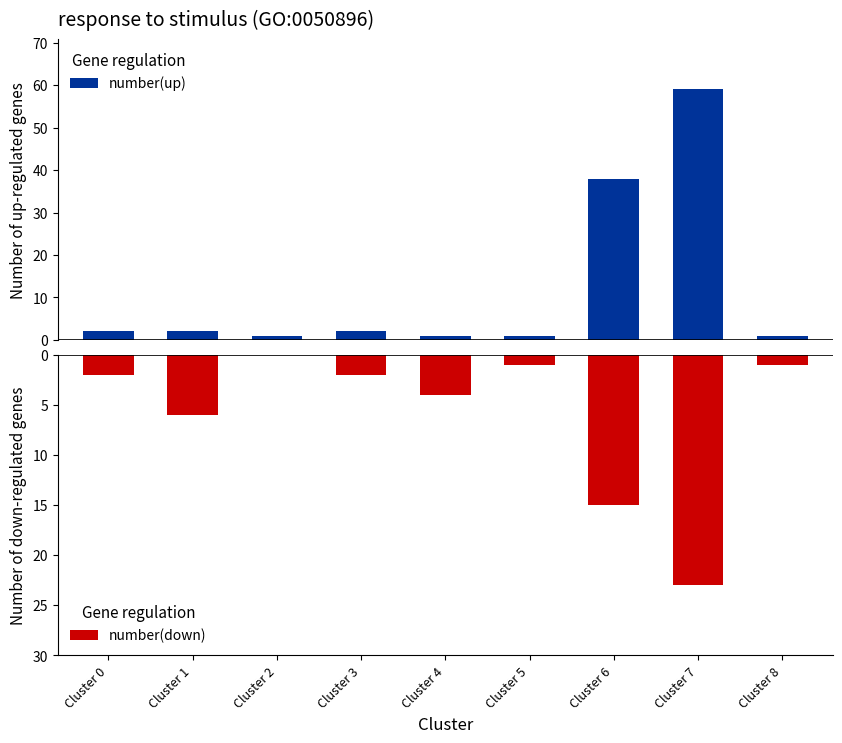

Are the bars horizontal?

No